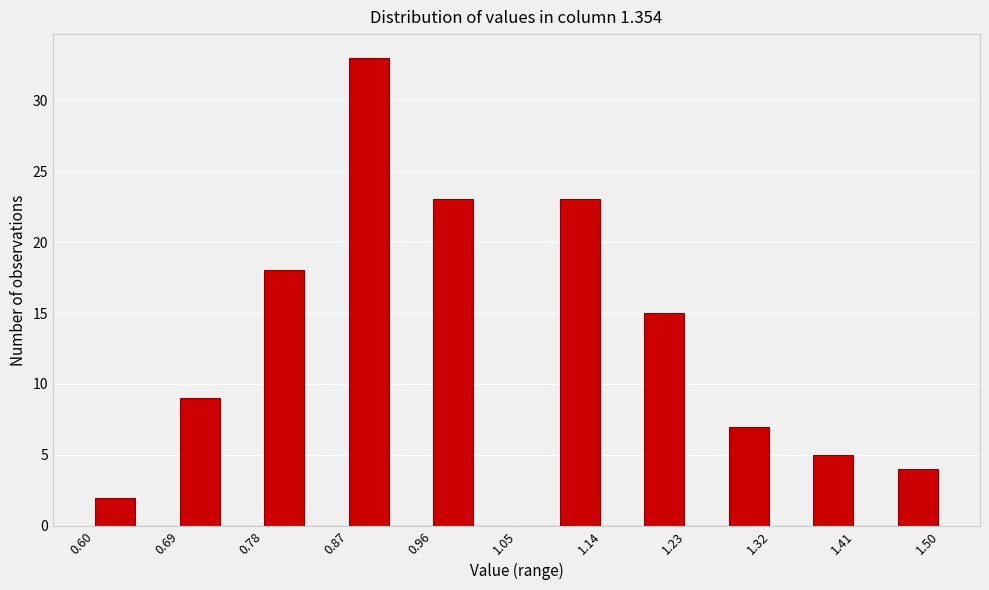

How tall is the bar that spans 1.185 to 1.230 on the x-axis? Neither the bar edges nor the heights are printed on the chart, so give them approximately, as read against the axes.

15